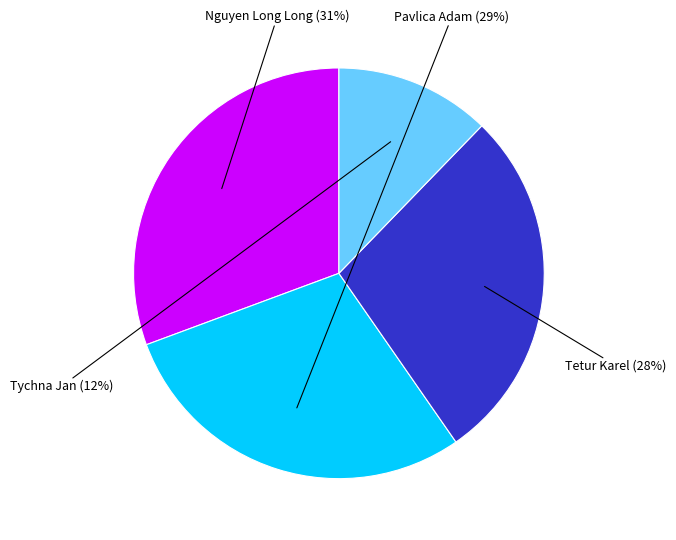

To the nearest percent, what is the combined percentage of Tetur Karel and Nguyen Long Long?

59%